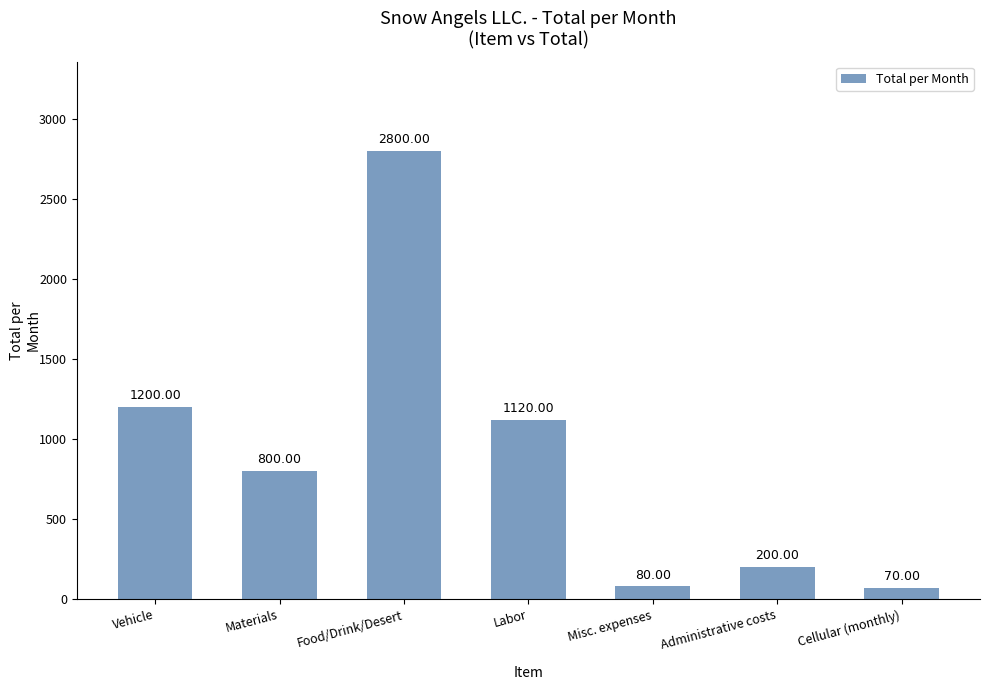

What is the value of the 7th bar from the left?

70